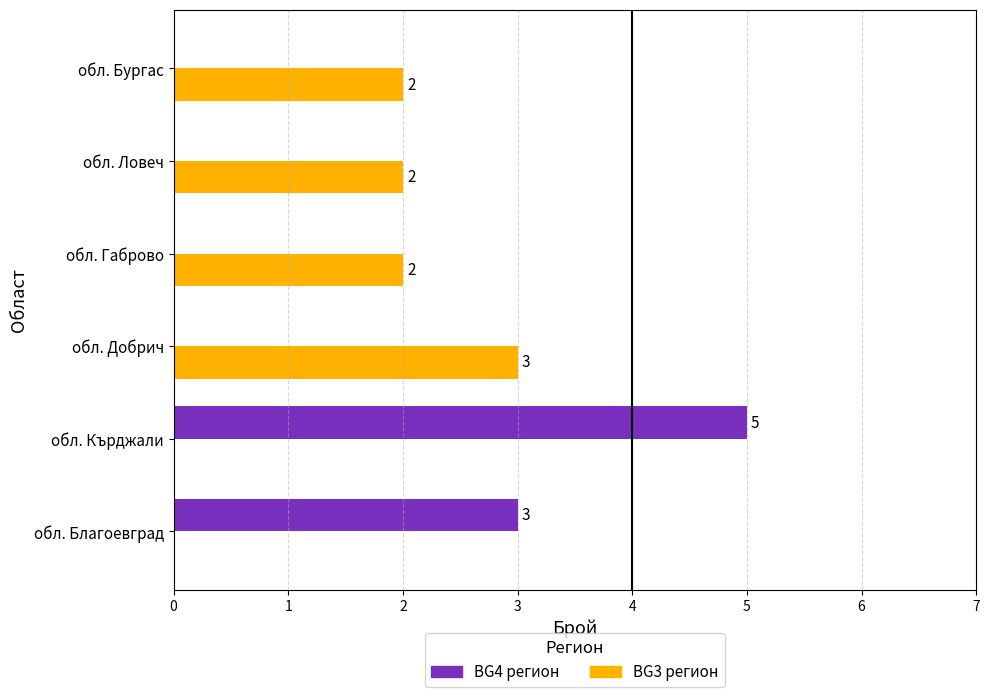

Is the value of BG3 регион at обл. Ловеч greater than the value of BG4 регион at обл. Добрич?

Yes